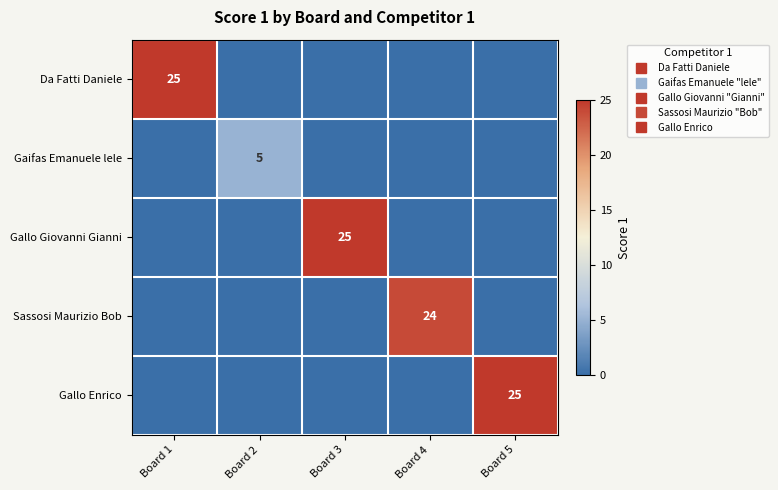

At which label does Gallo Giovanni Gianni reach its peak?

Board 3